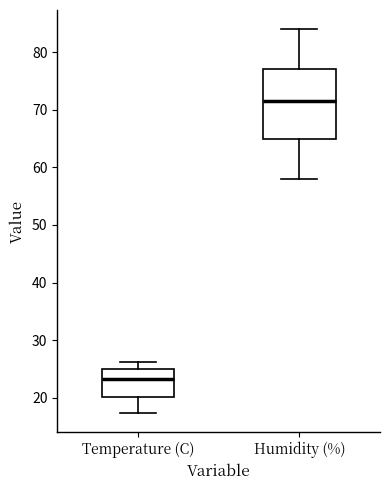

Where does the upper whisker of the box for Temperature (C) end on the y-axis? The values are not printed on the chart, so give them approximately, as read against the axis.

26